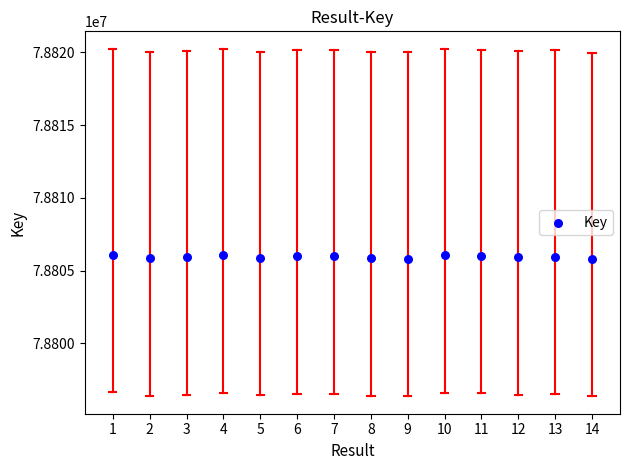

What is the range of Y values (max minus min)?

270